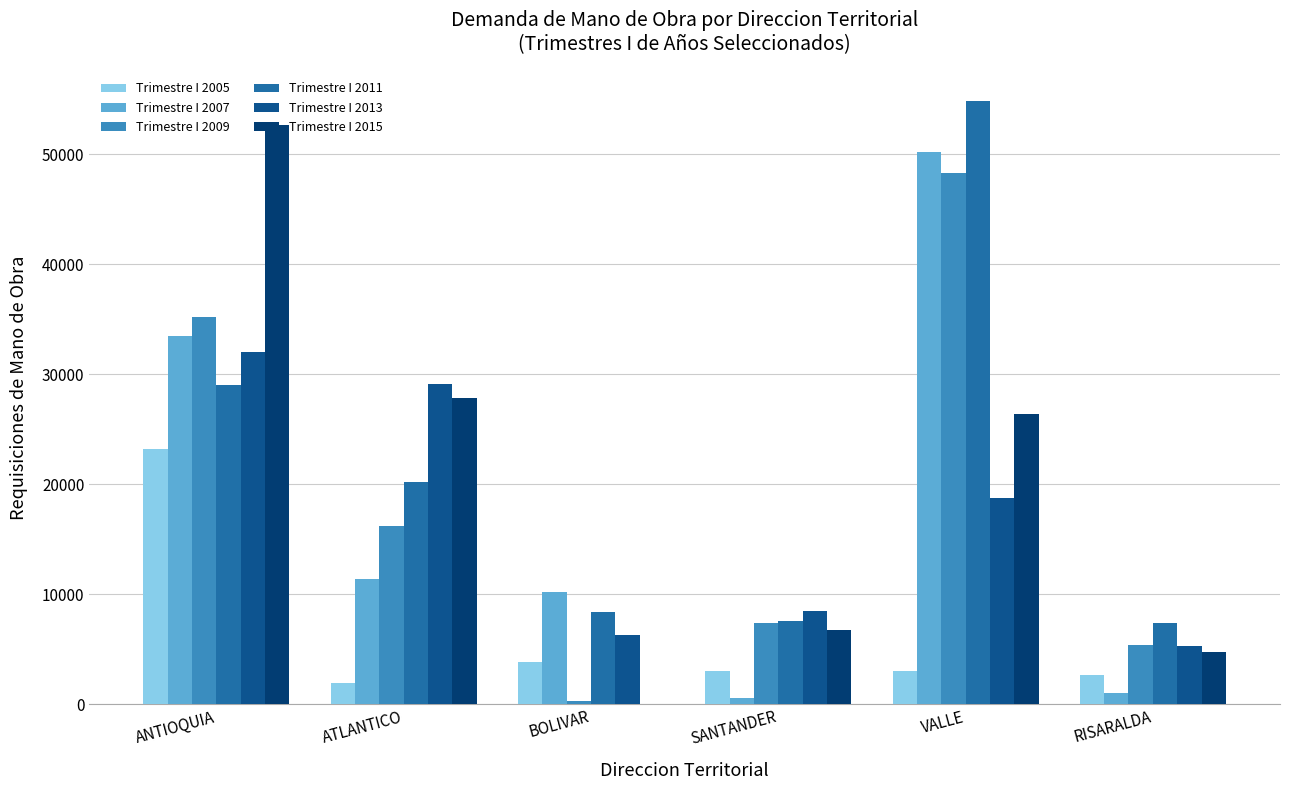

At SANTANDER, list the series in order from largest to smallest.

Trimestre I 2013, Trimestre I 2011, Trimestre I 2009, Trimestre I 2015, Trimestre I 2005, Trimestre I 2007